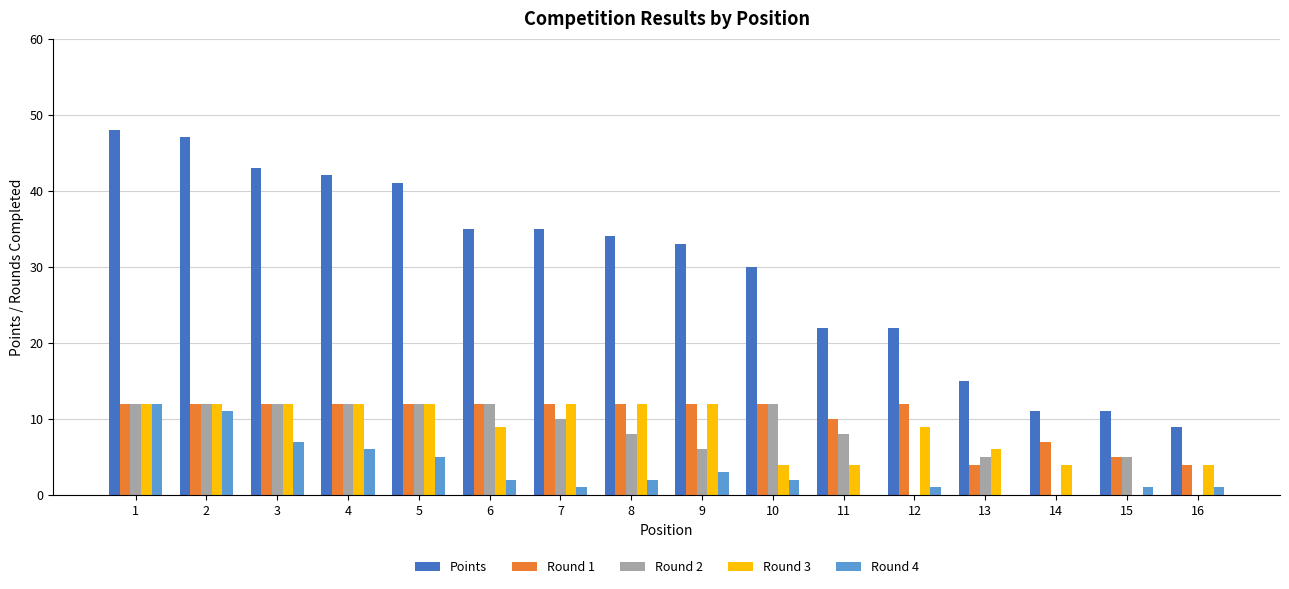

What is the maximum value shown in the chart?

48